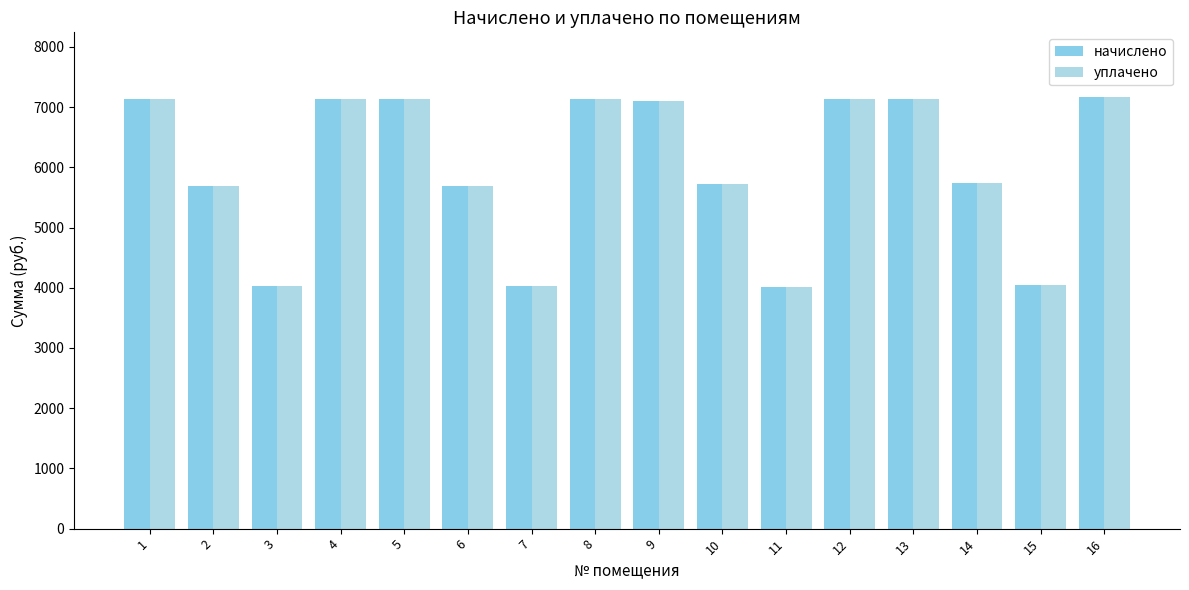

What is the sum of the начислено values at 1 and 13?

14273.3